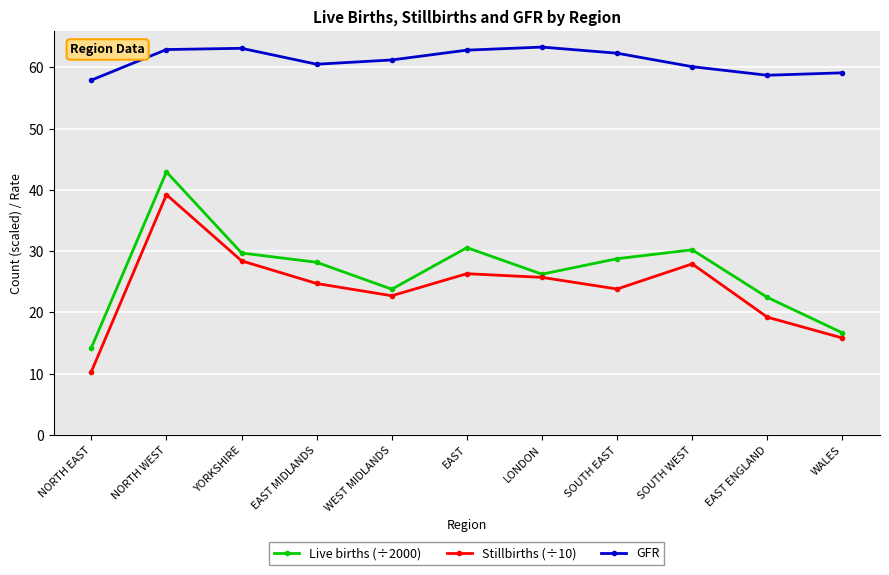

How many lines are shown in the chart?

3